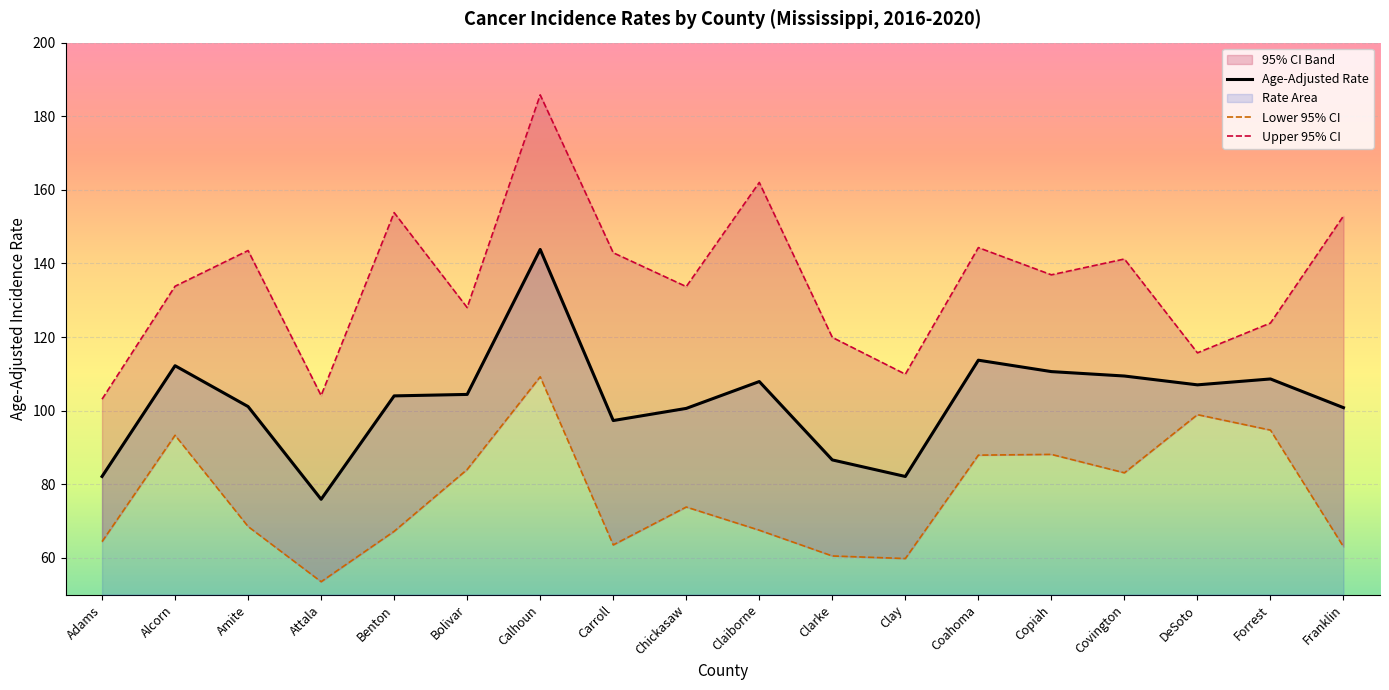

What is the difference between the second highest and second lowest values in the Upper 95% CI series?

57.9